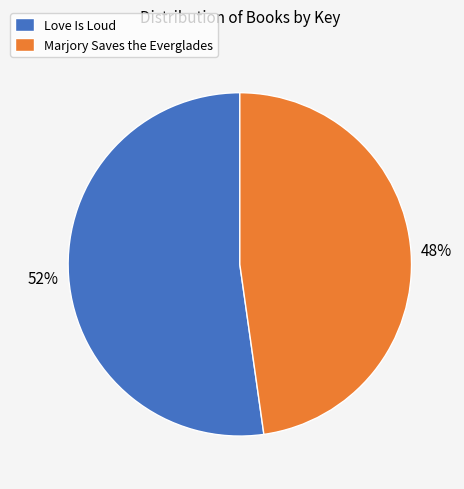

The Love Is Loud slice represents 46% of the pie. True or false?

False